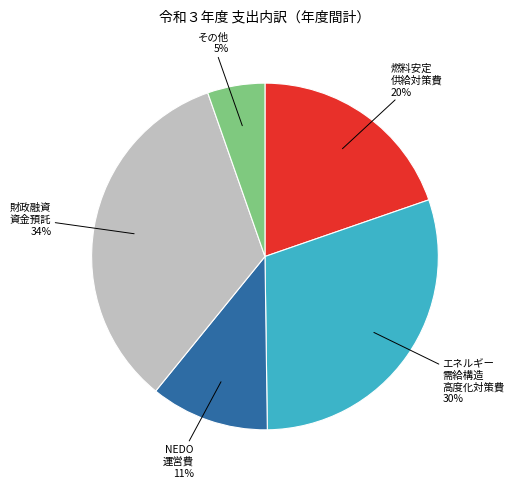

Is there any slice that represents more than half of the pie?

No